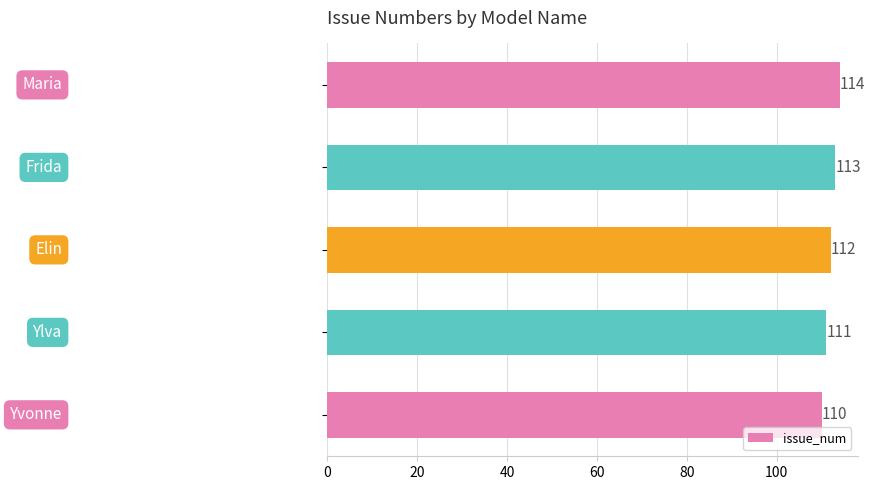

What is the difference between the maximum and minimum values?

4